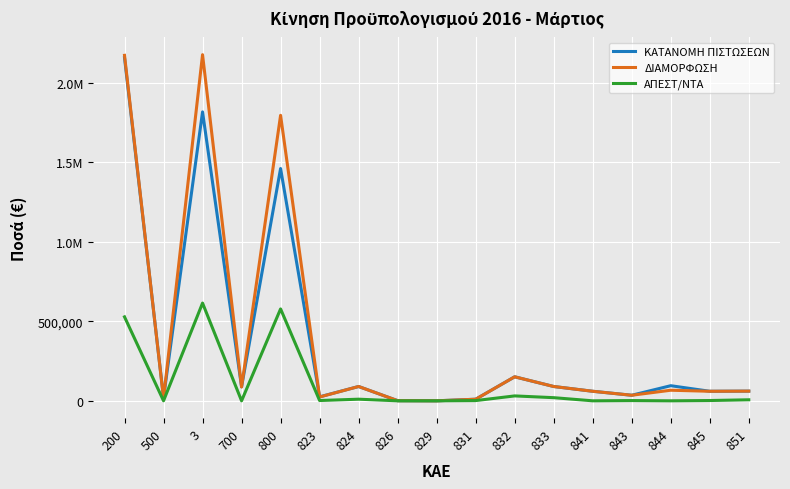

Does the chart display data point markers on the line(s)?

No